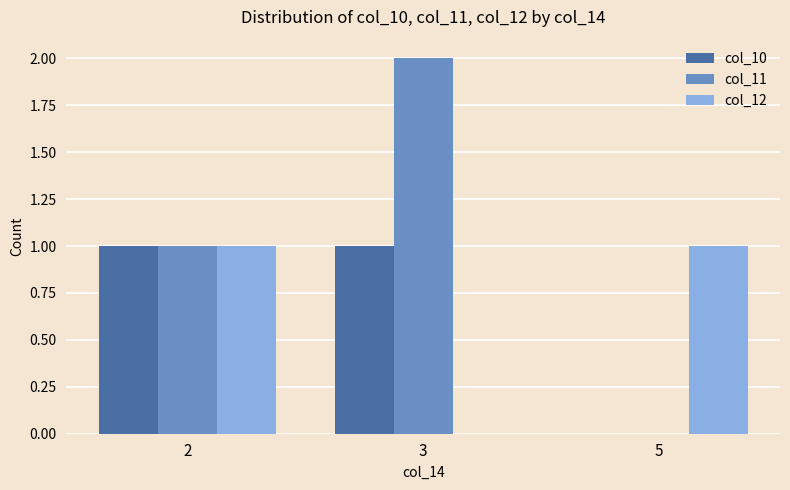

At which label is col_12 closest to 0?

3